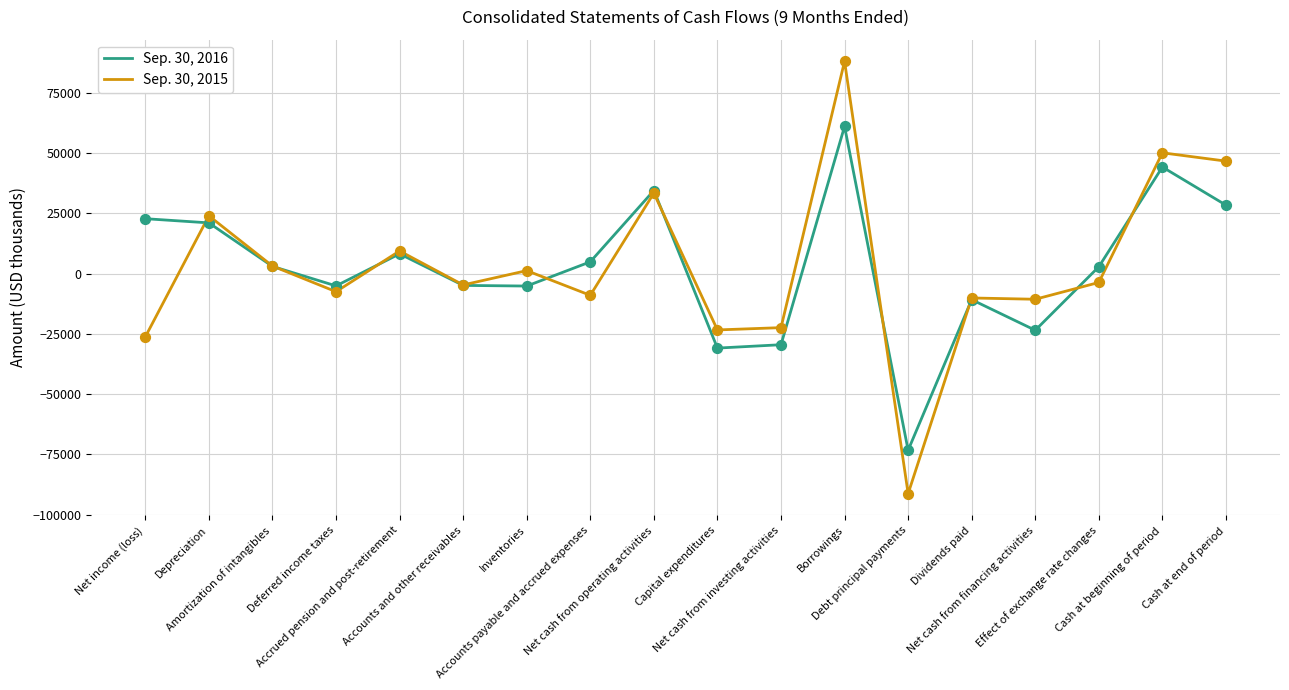

What is the total value across all series at Net cash from investing activities?

-51946